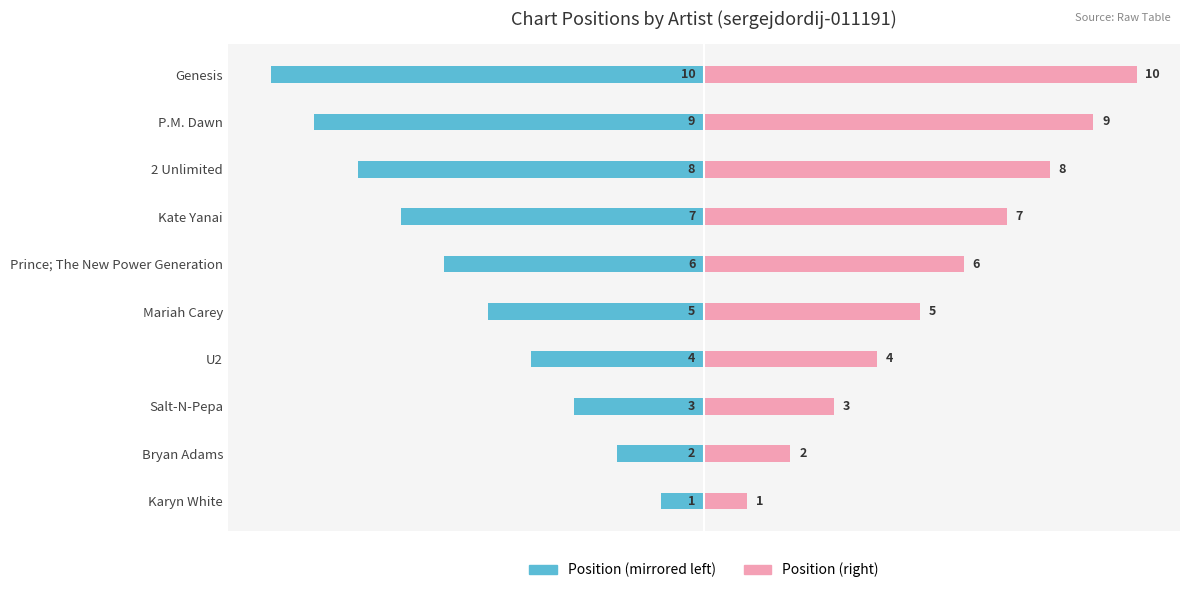

How many values in the Chart Position (right) series are below 6?

5